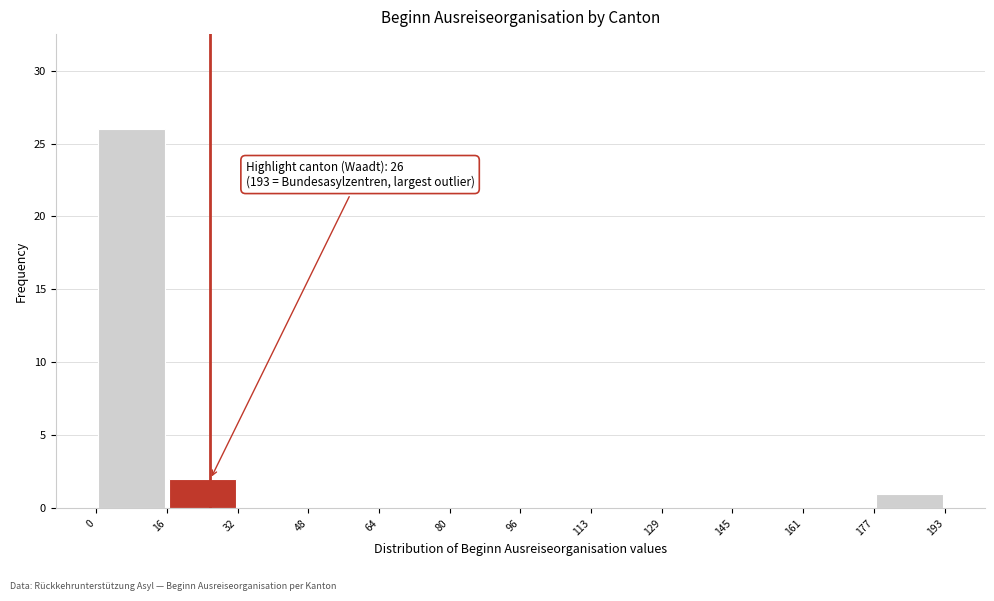

Over which range of the x-axis is the bar tallest?

0 to 16